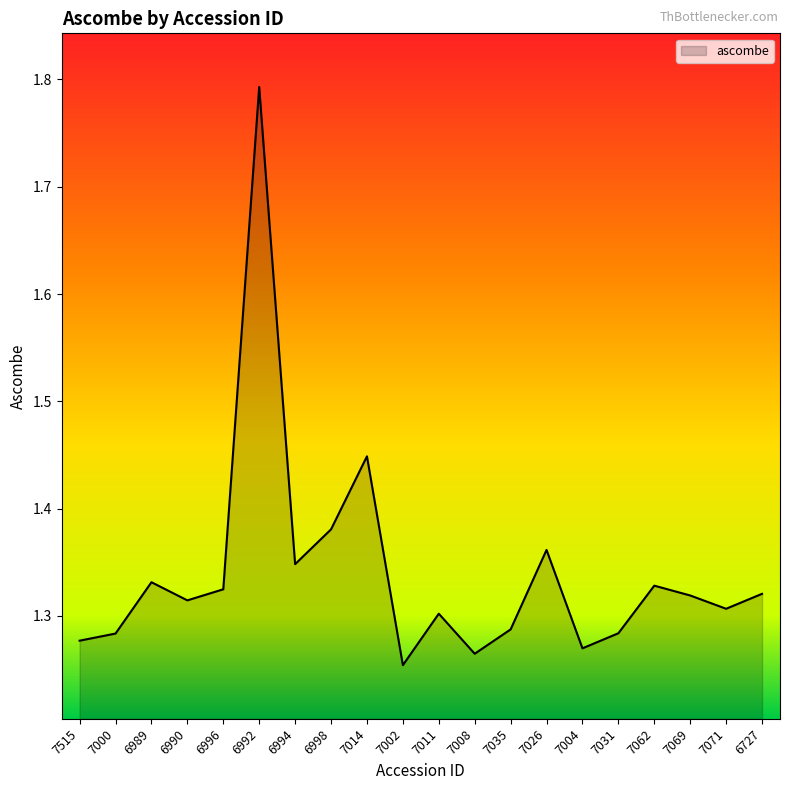

What position from the right is 6989?

18